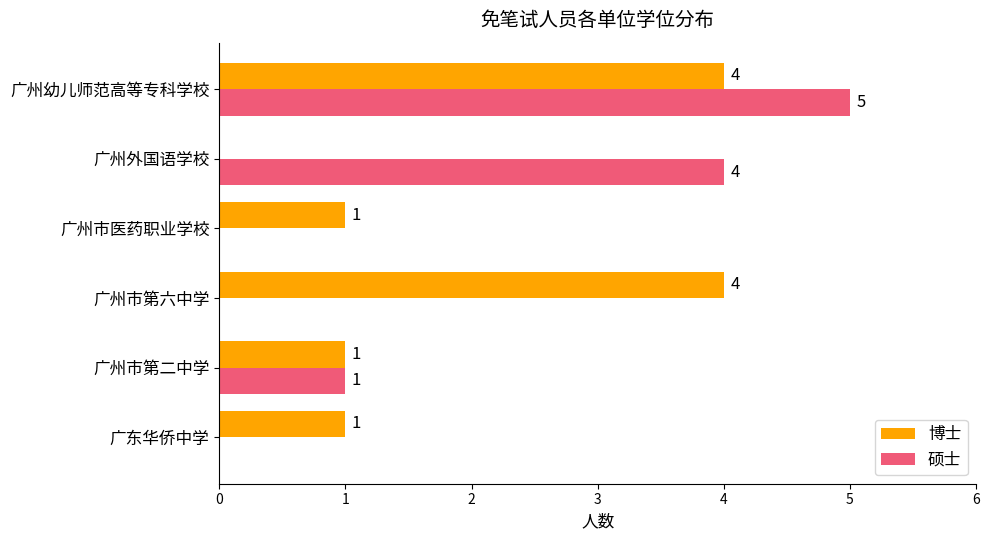

How many 博士 values are between 1 and 4?

5